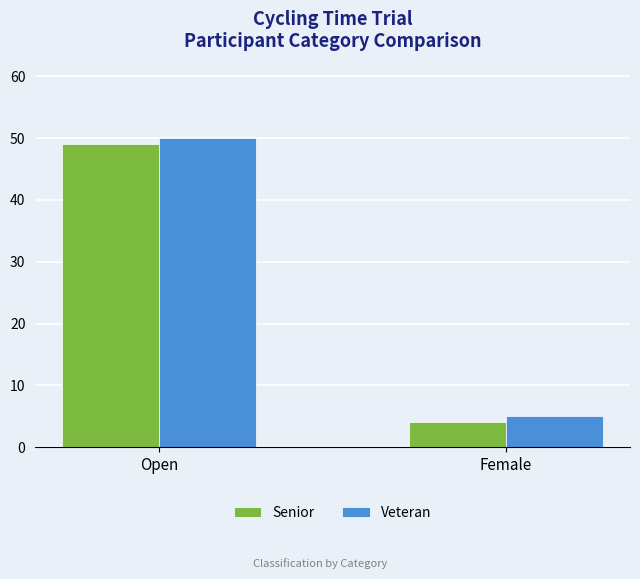

What is the difference between the Veteran values at Open and Female?

45